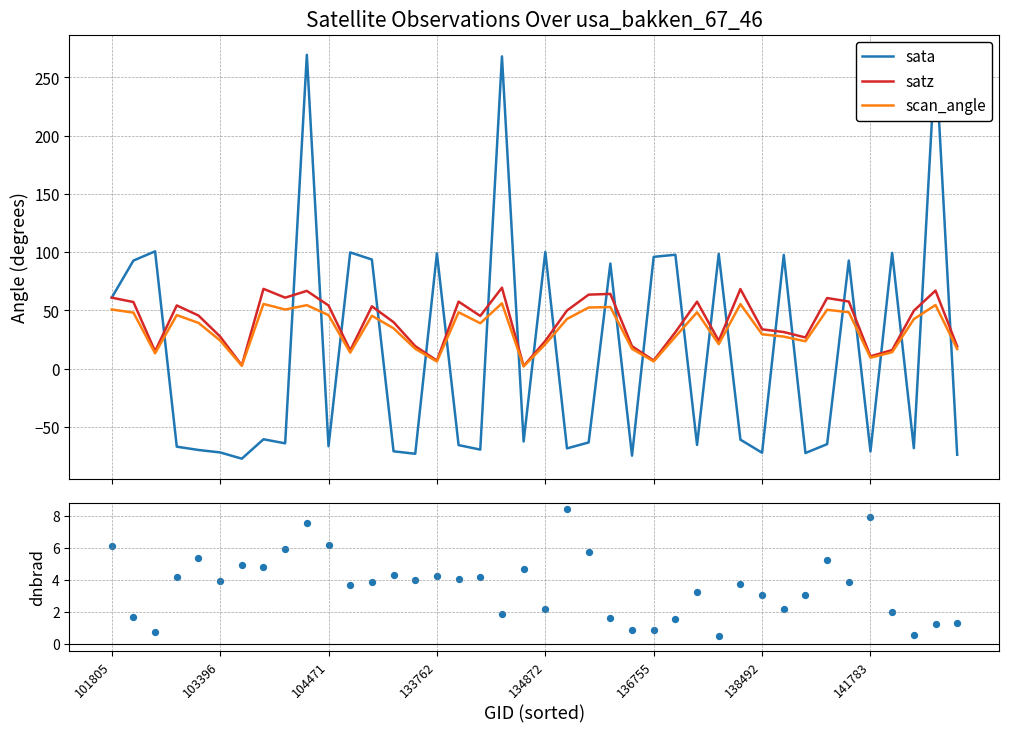

Which series reaches the minimum Y coordinate?

sata